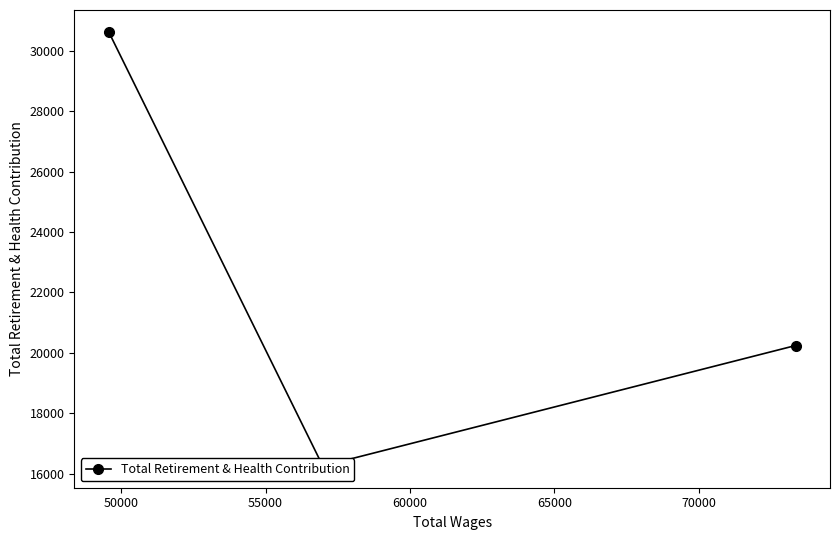

How many values are between 16252 and 30639?

3